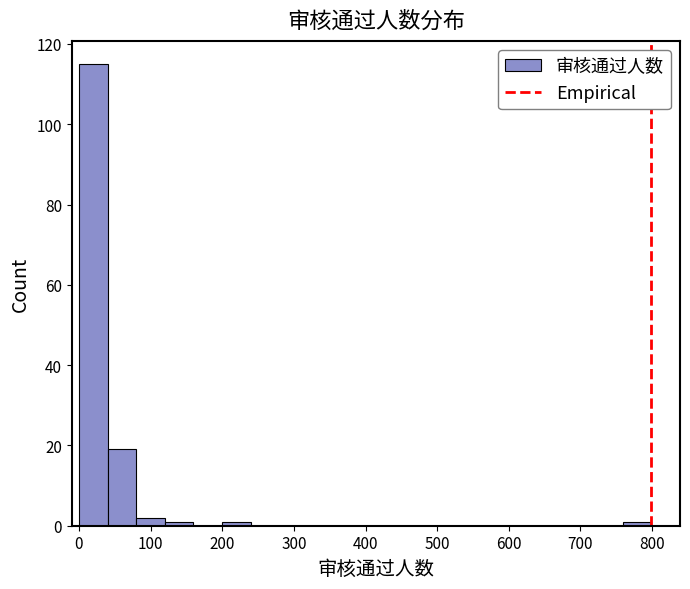

Read against the x-axis, roughly where is the centre of the tallest bar?

20